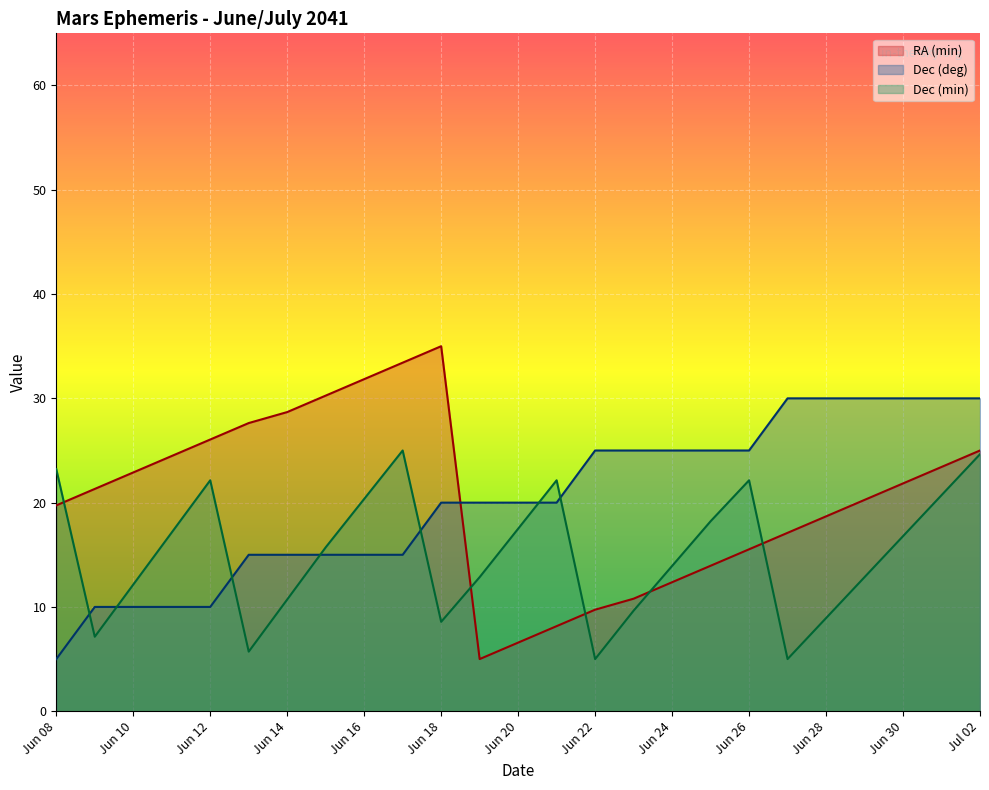

Rank the series by their maximum value, from highest to lowest.

RA (min), Dec (deg), Dec (min)